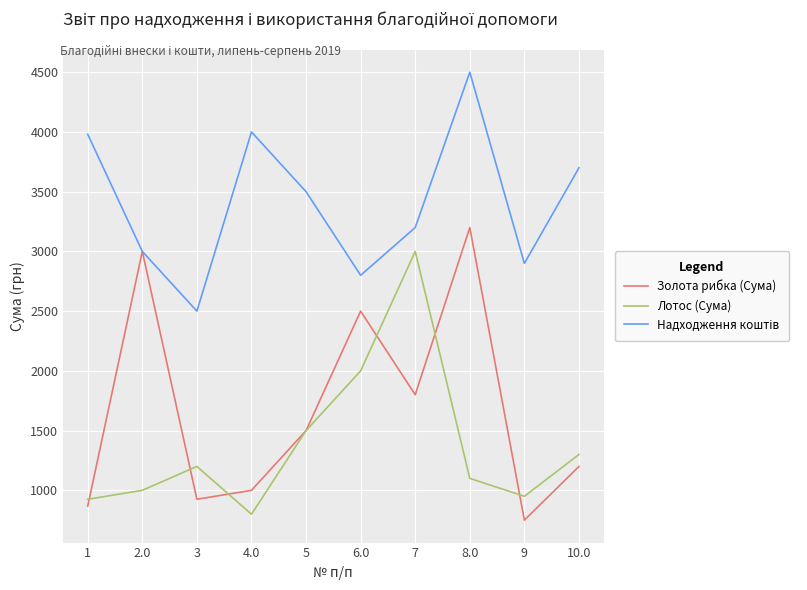

What is the difference between the maximum and minimum values in the Золота рибка (Сума) series?

2450